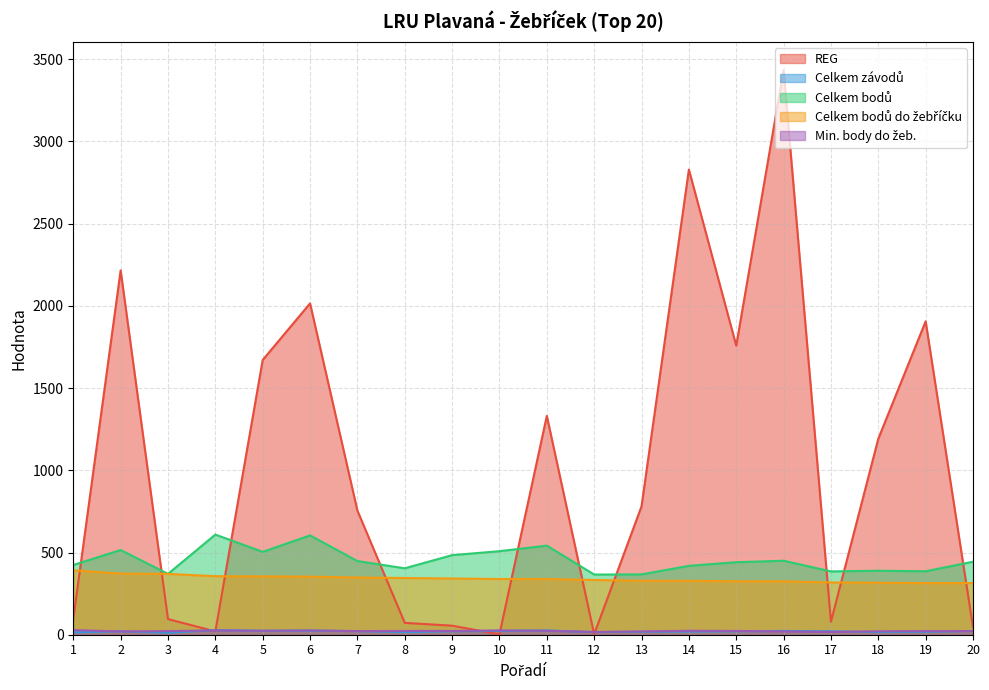

How many intersections are there between Celkem bodů do žebříčku and REG?

10